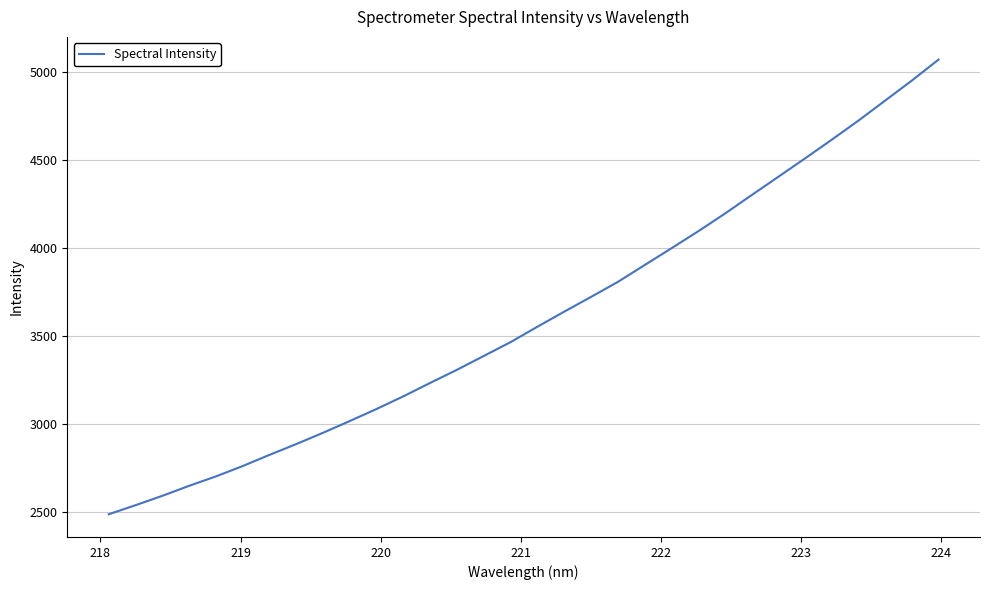

What is the maximum value shown in the chart?

5070.1